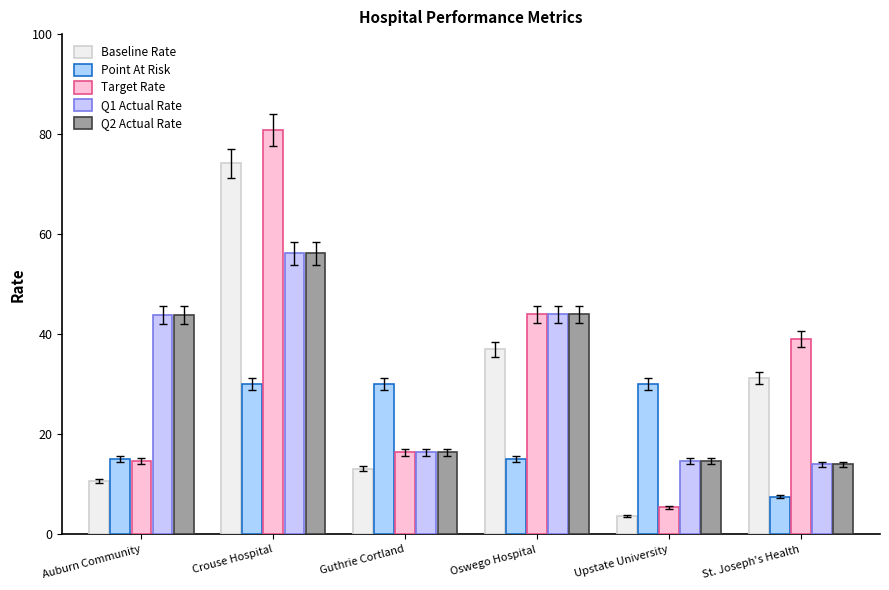

Count the number of data series in this chart.

5